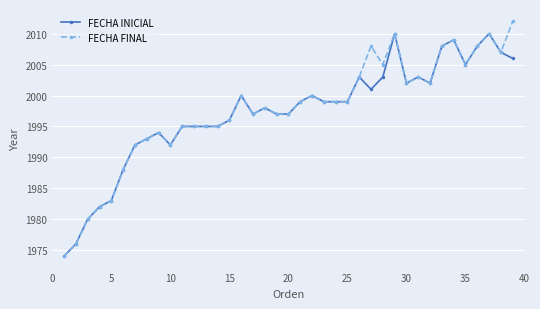

Which series has the largest total across all categories?

FECHA FINAL